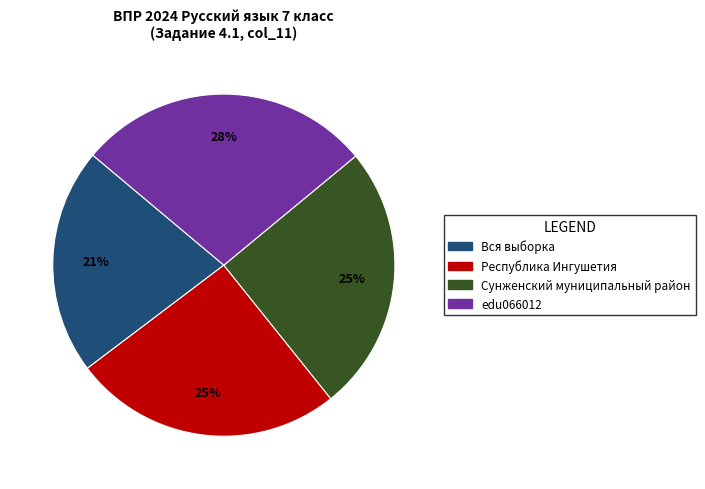

What percentage is the Вся выборка slice, to the nearest percent?

21%